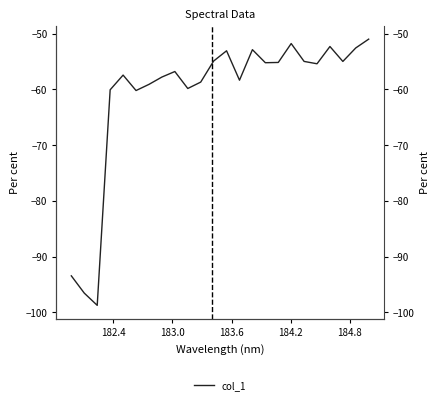

What is the minimum value shown in the chart?

-98.8